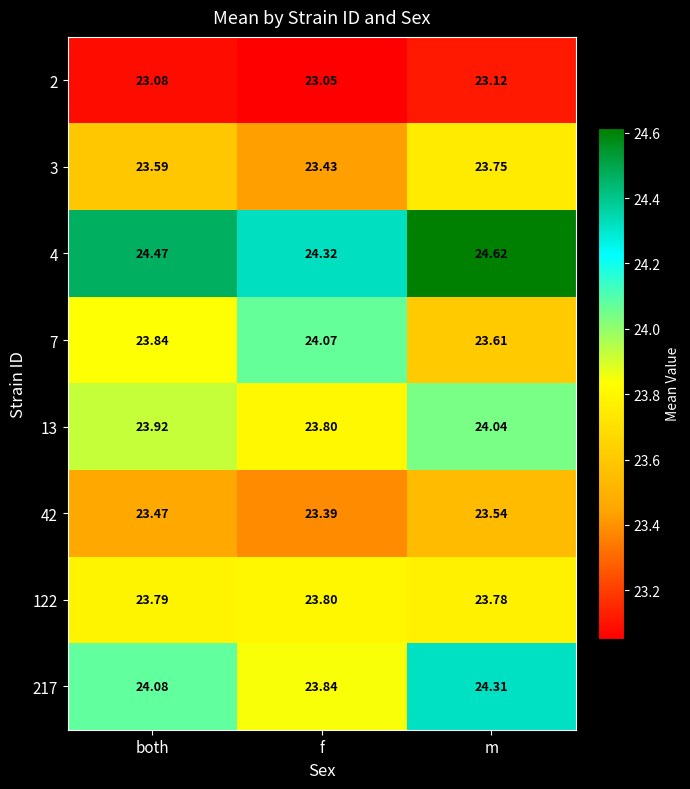

Which category has the lowest value across all series?

f